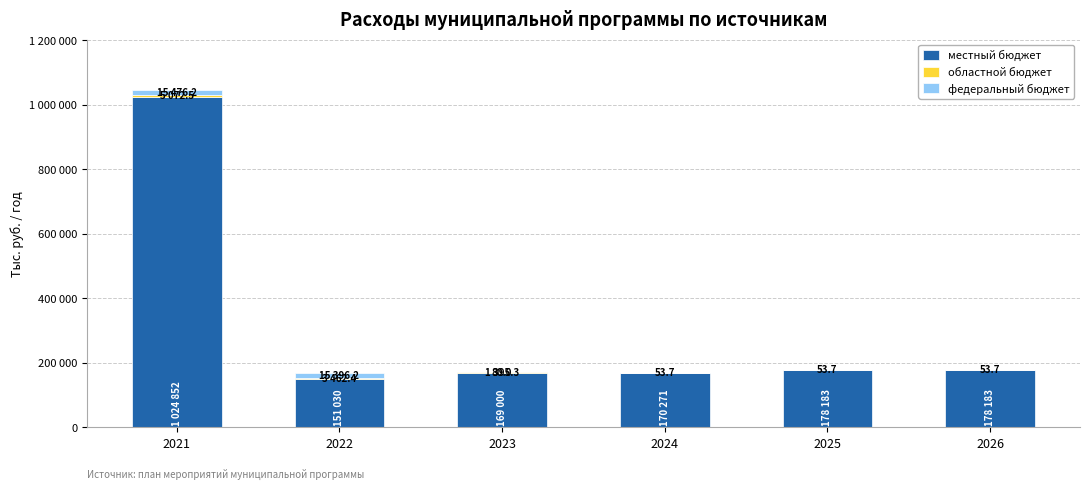

The местный бюджет series shows 178183.7 at 2026. True or false?

True